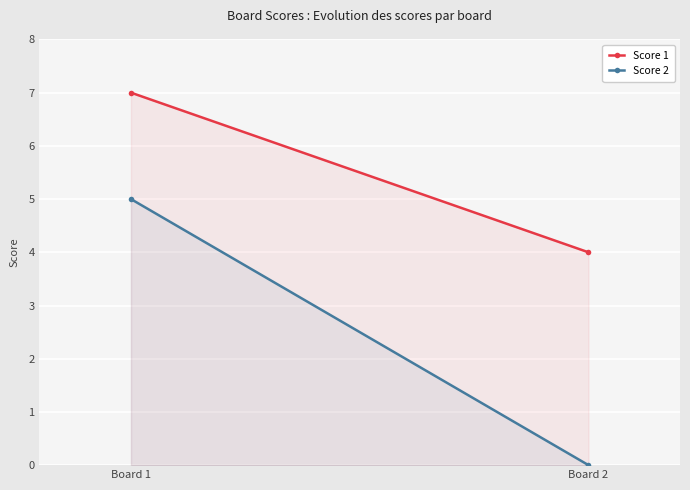

Where is Score 2 nearest to the value 2?

Board 2